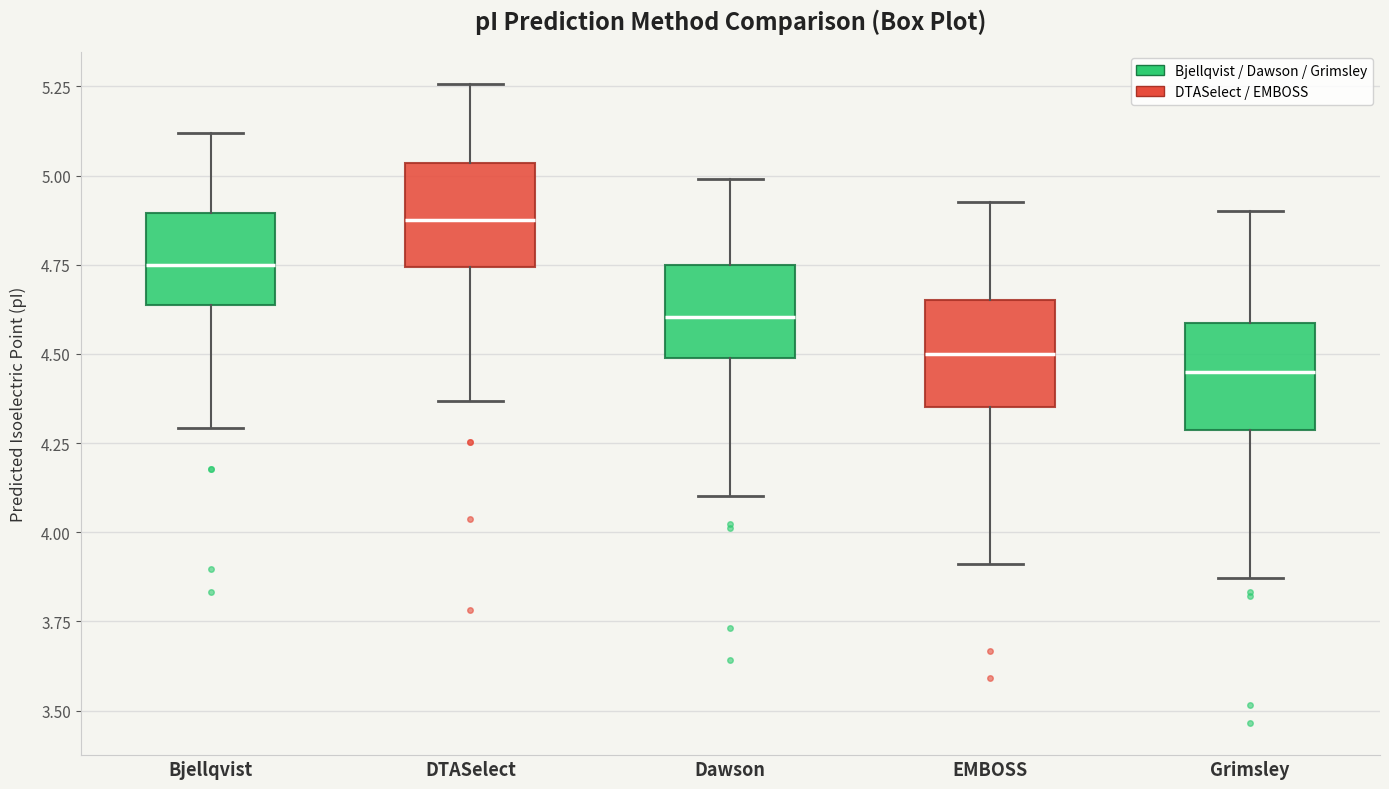

Reading left to right, transcribe this box plot: for each box, give where its median line is, the range the box spans, and where its two whiskers end, as read against the y-axis. The values are not printed on the chart, so give them approximately, as read against the axis.

Bjellqvist: median 4.75, box 4.65 to 4.90, whiskers 4.30 to 5.10
DTASelect: median 4.90, box 4.75 to 5.05, whiskers 4.35 to 5.25
Dawson: median 4.60, box 4.50 to 4.75, whiskers 4.10 to 5.00
EMBOSS: median 4.50, box 4.35 to 4.65, whiskers 3.90 to 4.95
Grimsley: median 4.45, box 4.30 to 4.60, whiskers 3.85 to 4.90